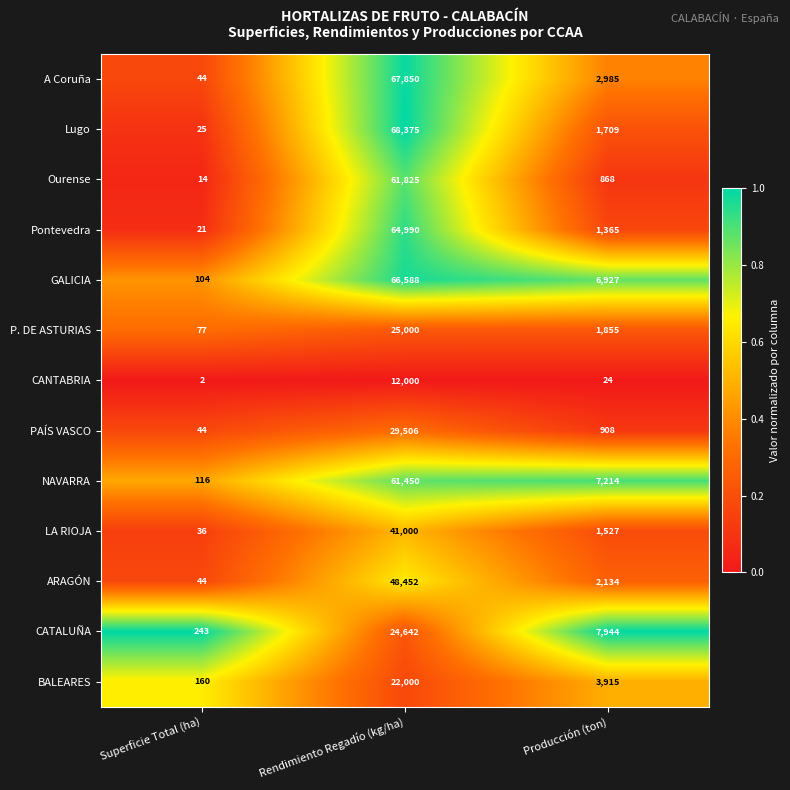

Rank the series at Producción (ton) from lowest to highest value.

CANTABRIA, Ourense, PAÍS VASCO, Pontevedra, LA RIOJA, Lugo, P. DE ASTURIAS, ARAGÓN, A Coruña, BALEARES, GALICIA, NAVARRA, CATALUÑA